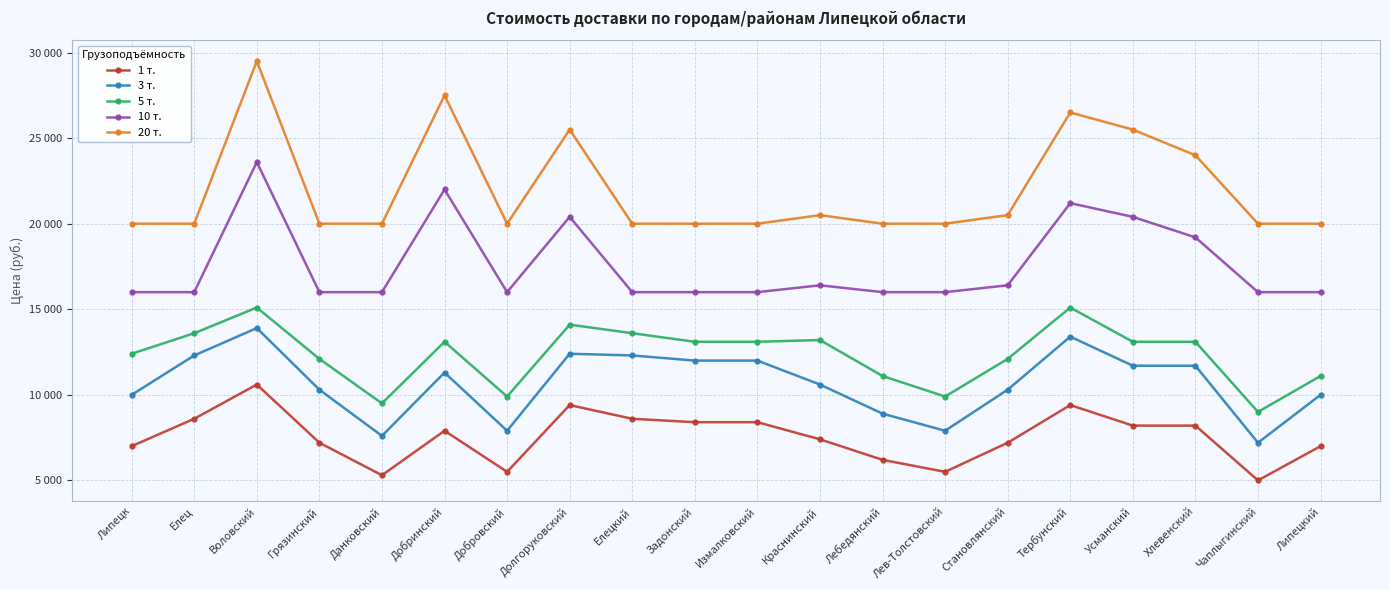

Does the chart have visible grid lines?

Yes